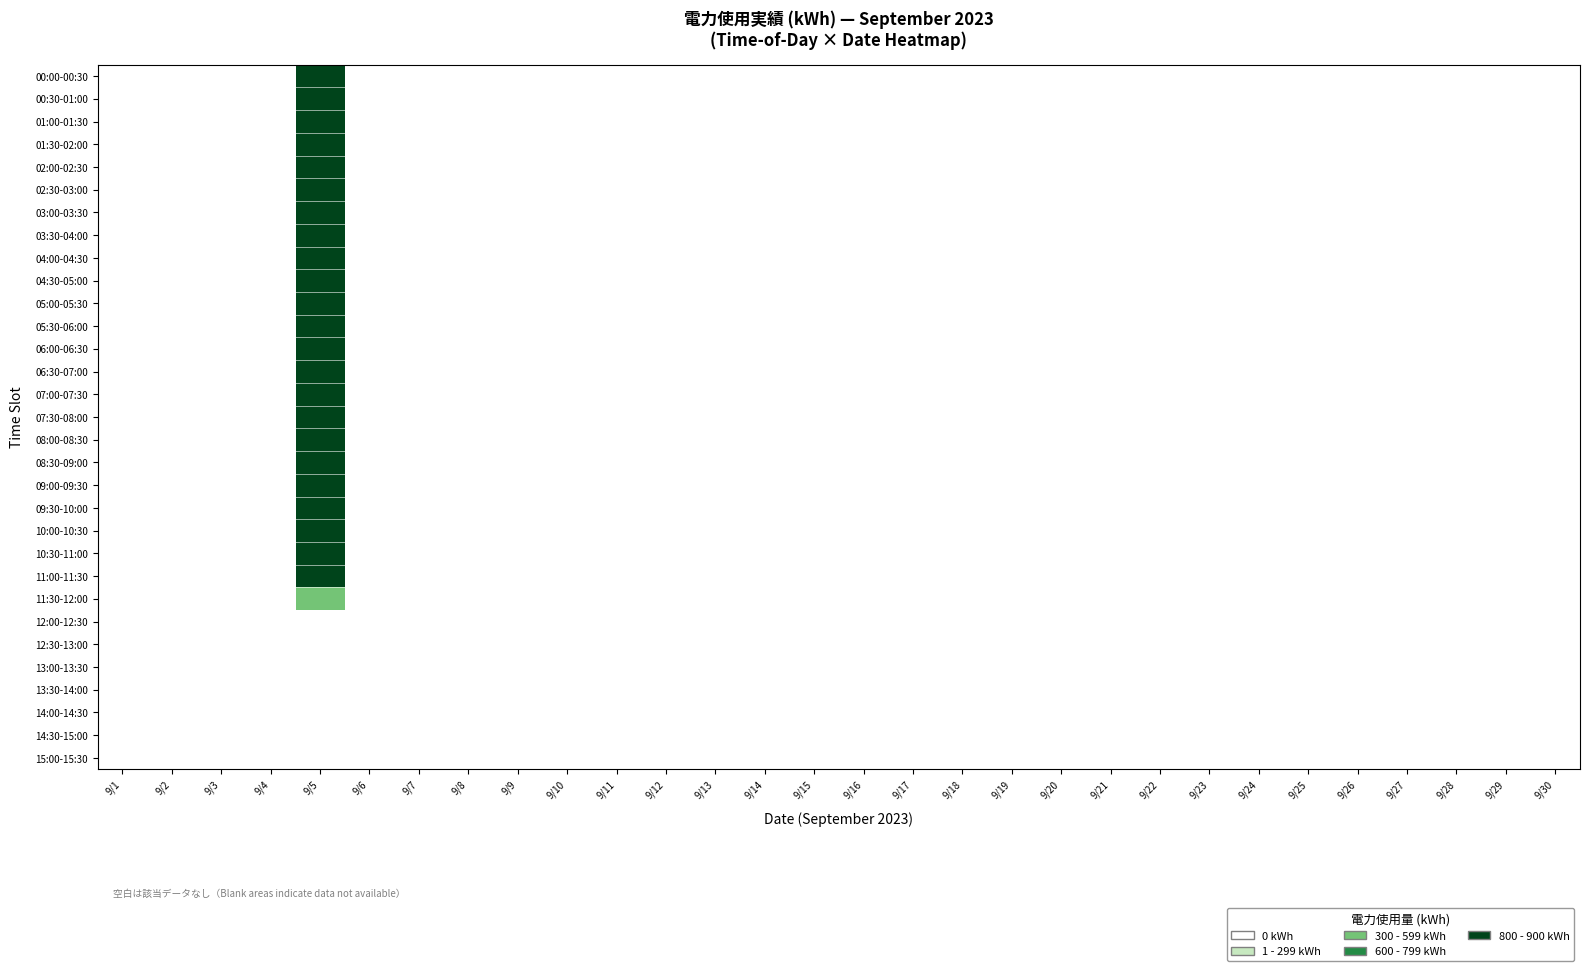

At which category does the chart reach its minimum across all series?

9/1